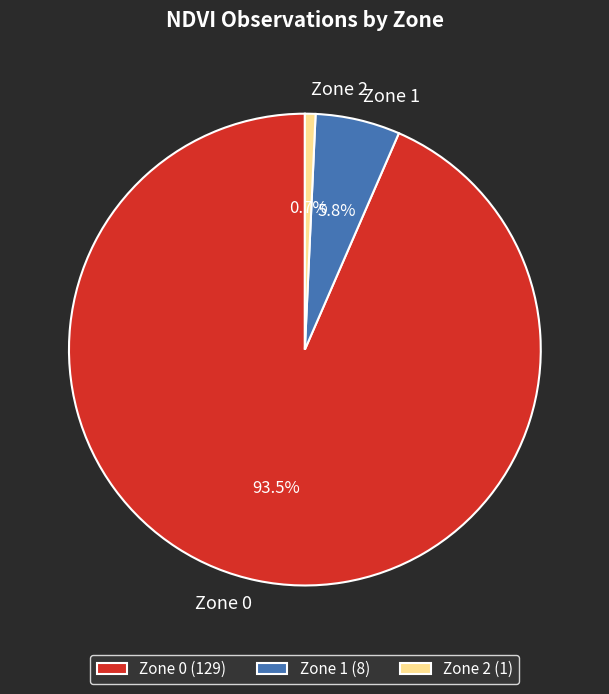

Do Zone 0 and Zone 1 together represent more than half of the pie?

Yes